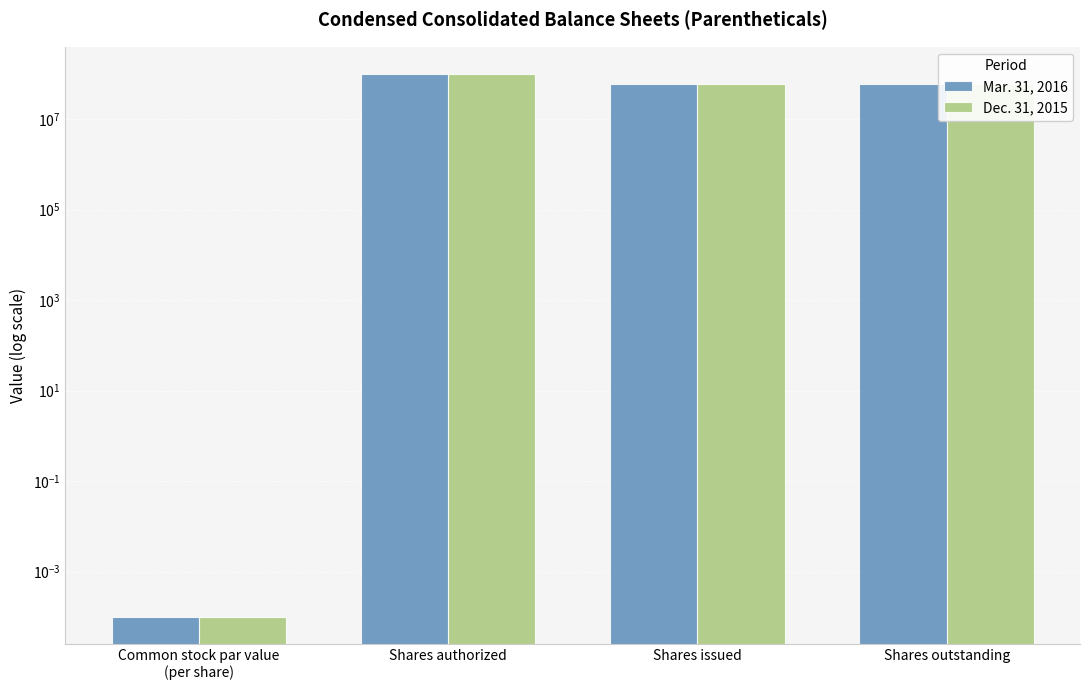

What is the average value of the Dec. 31, 2015 series?

55150000.5